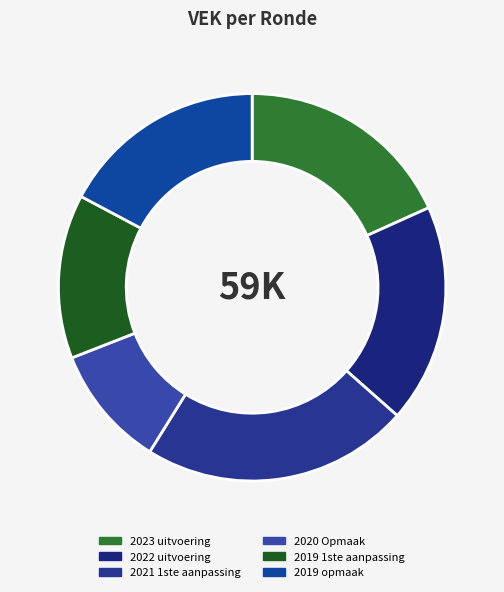

How many segments does this pie chart have?

6